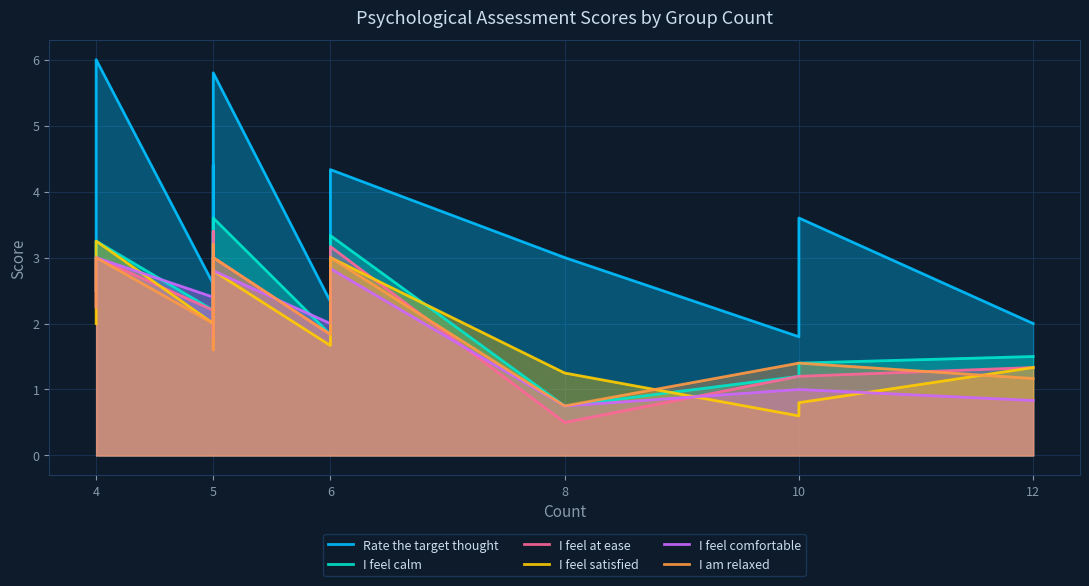

True or false: Rate the target thought and I am relaxed intersect in this chart.

False